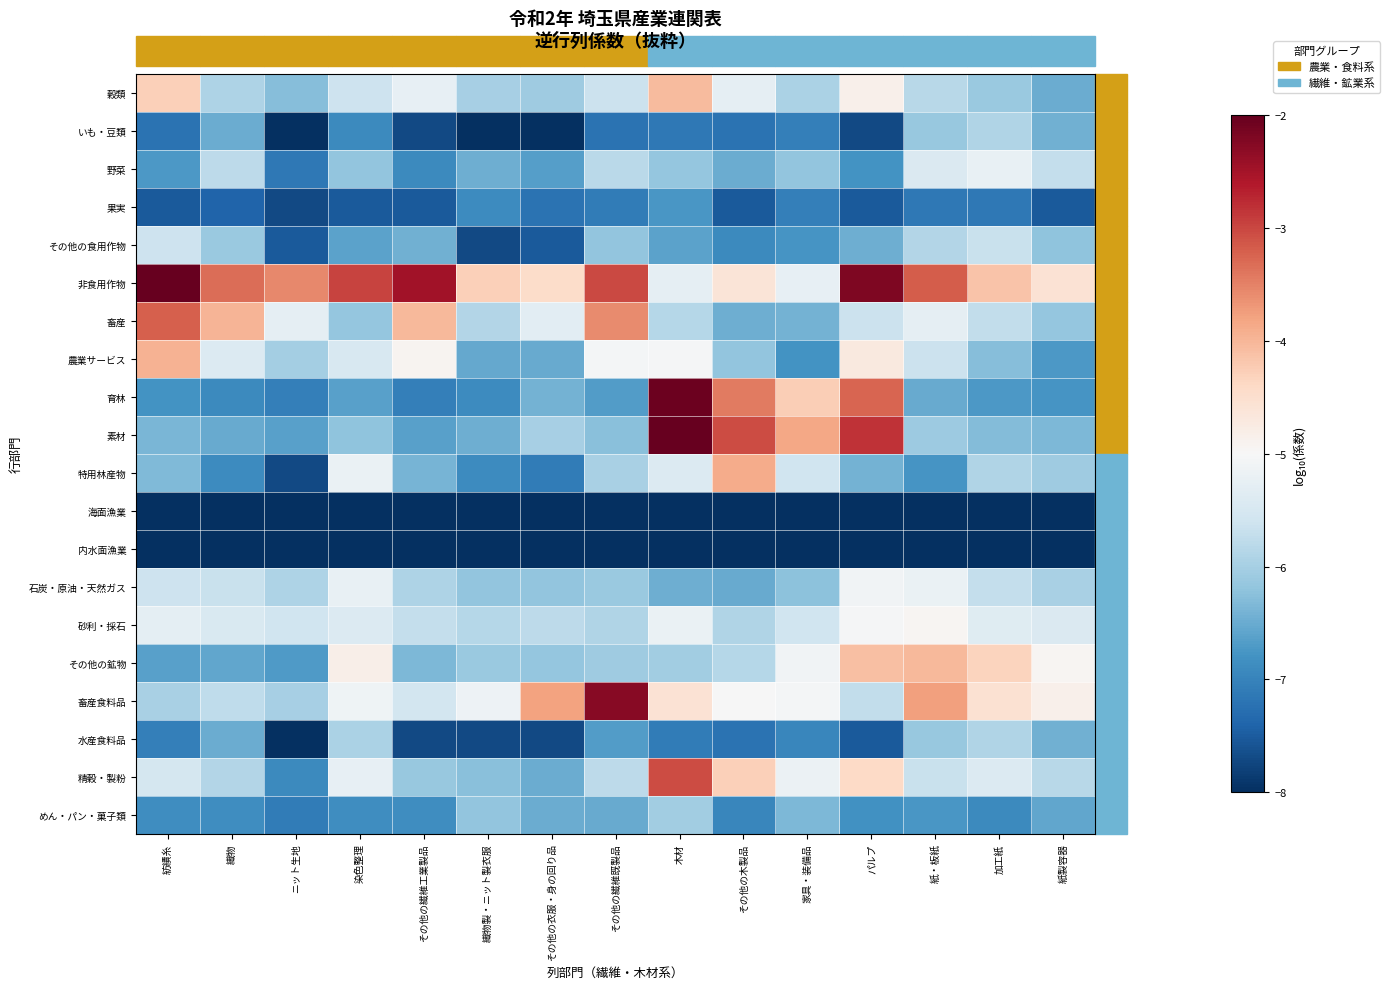

At which category is the sum across all series the highest?

木材